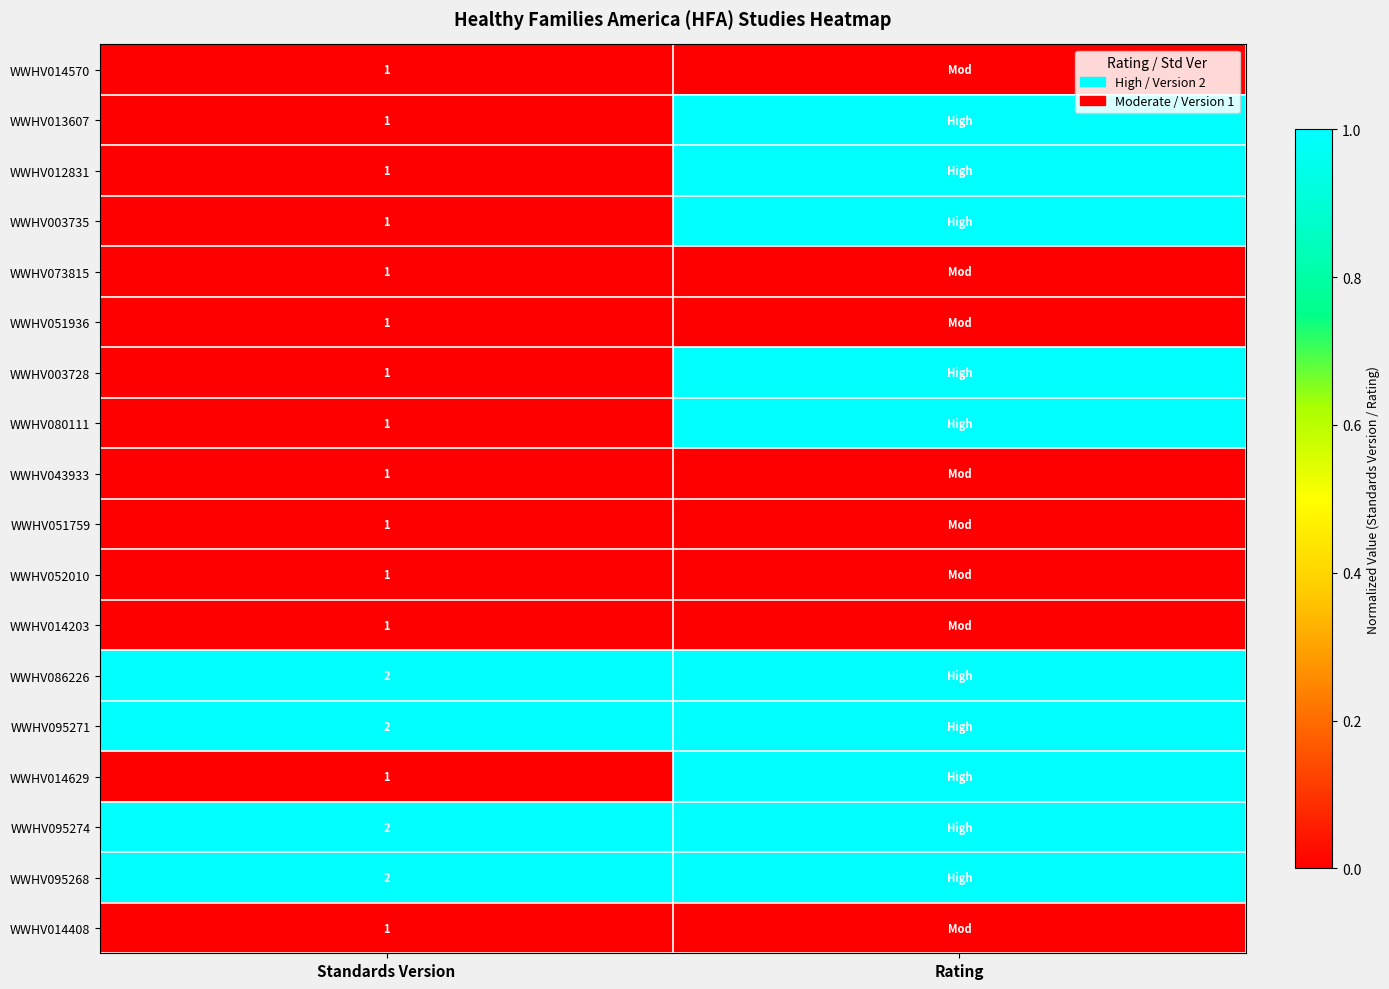

Count the number of categories in the chart.

2